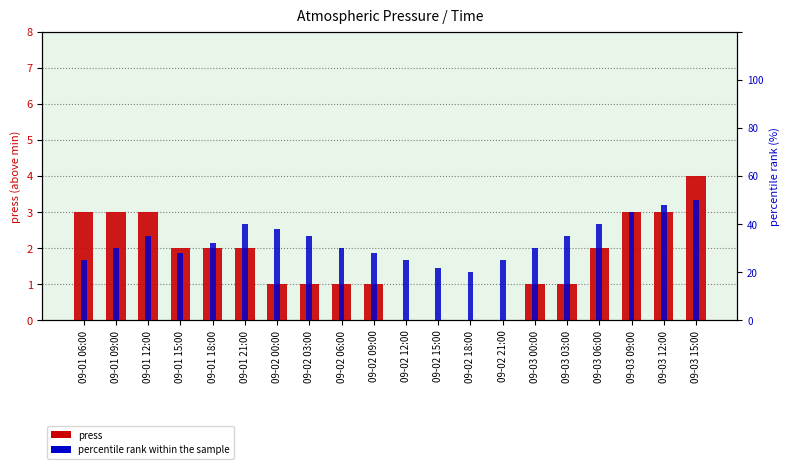

What is the value of the press bar at the 1st from the left?

3.0